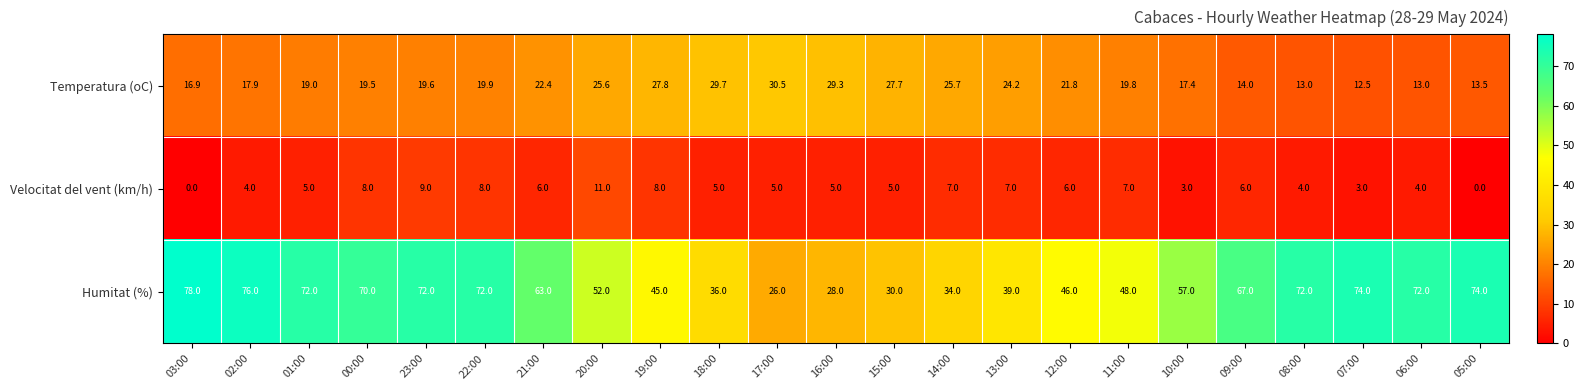

The value of Humitat (%) at 02:00 is 76.0. True or false?

True